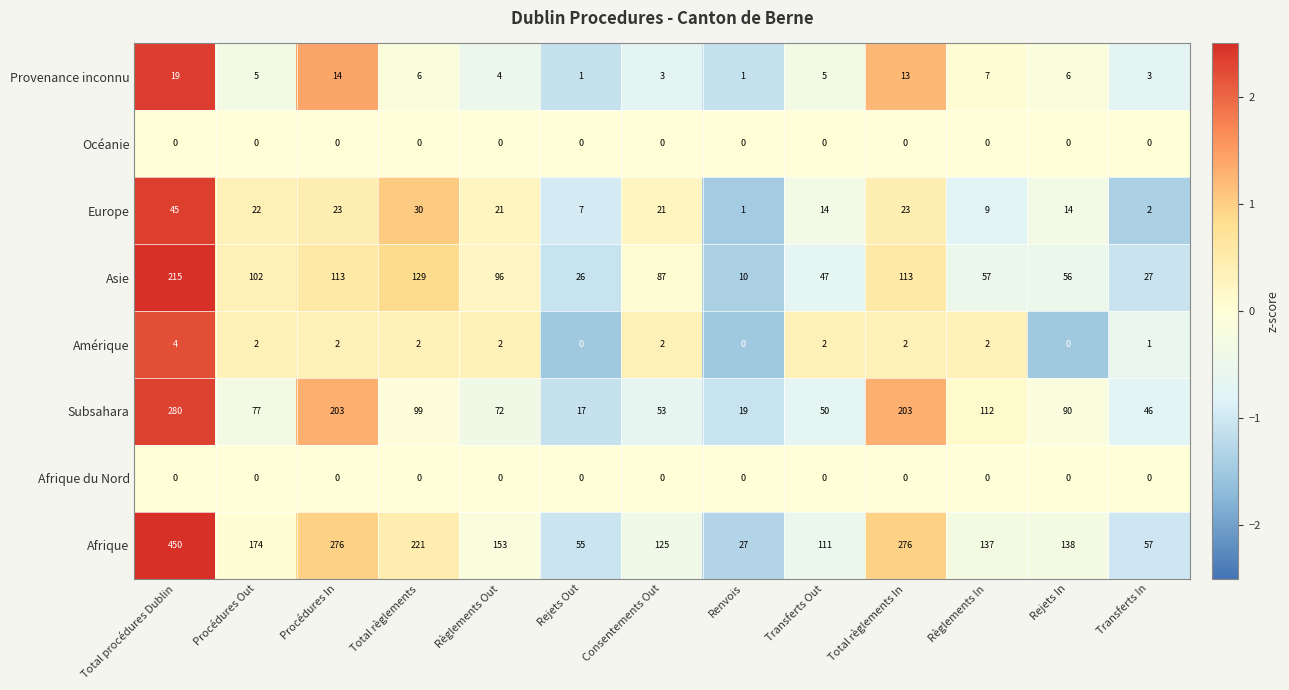

True or false: Asie has a value of 2 at Renvois.

False